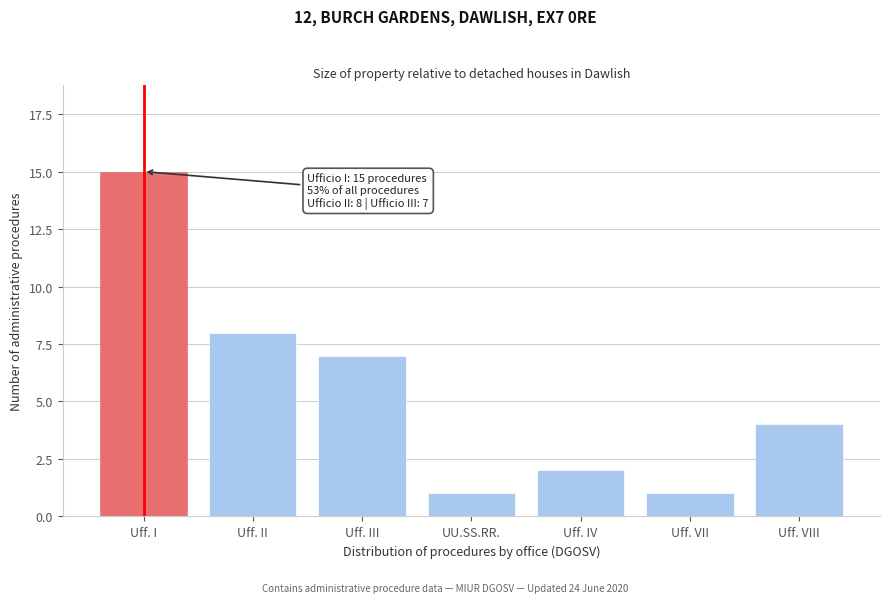

Reading left to right, transcribe all the data shown in this chart.

Uff. I=15	Uff. II=8	Uff. III=7	UU.SS.RR.=1	Uff. IV=2	Uff. VII=1	Uff. VIII=4